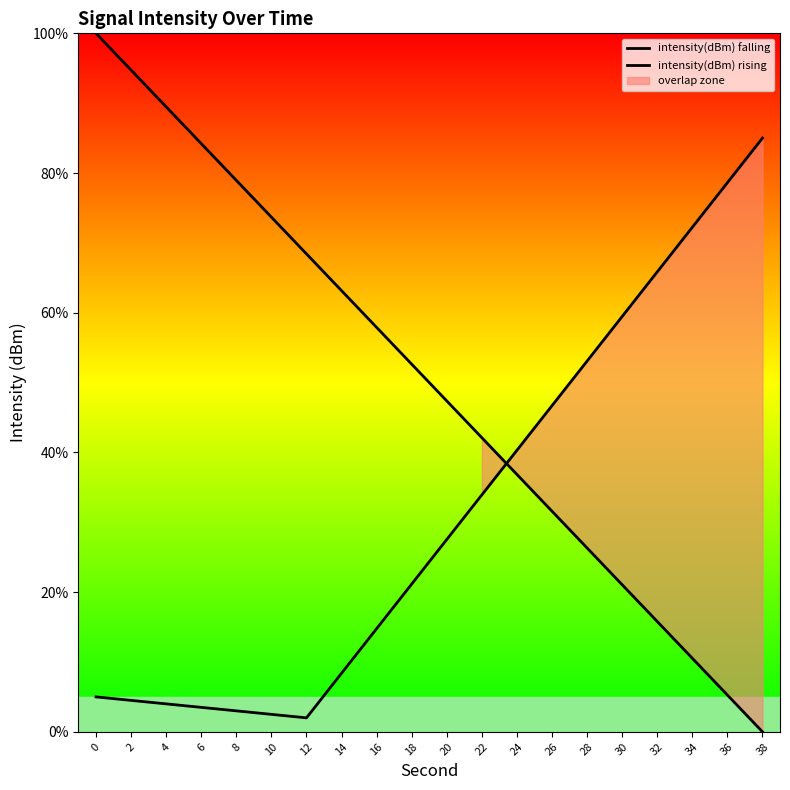

True or false: intensity(dBm) rising has more than 0 points higher than both neighbors.

False